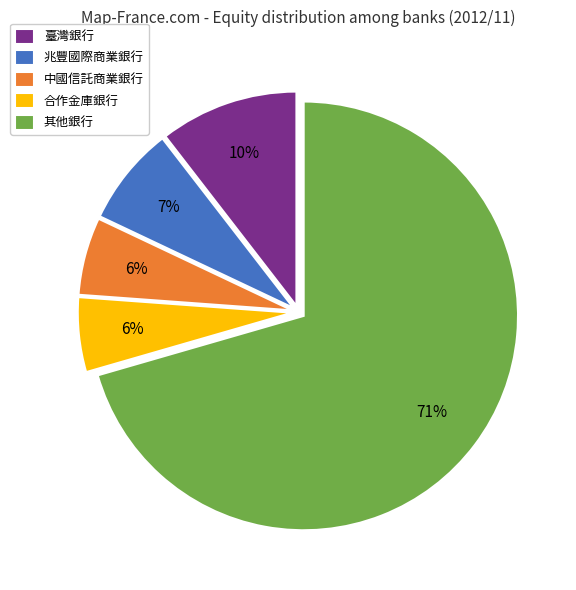

Does any single category account for the majority?

Yes